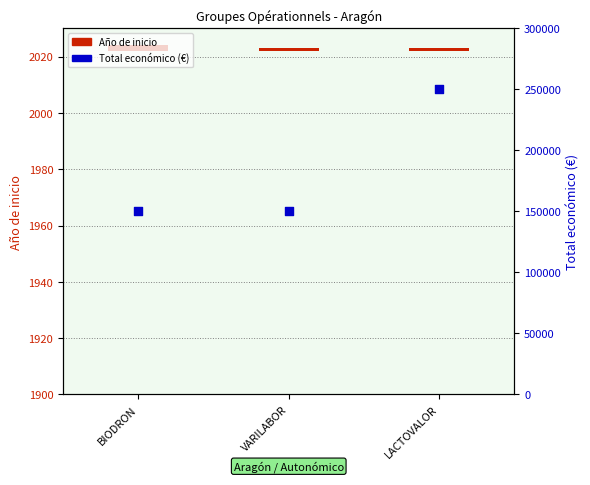

What is the total value across all series at LACTOVALOR?

250001